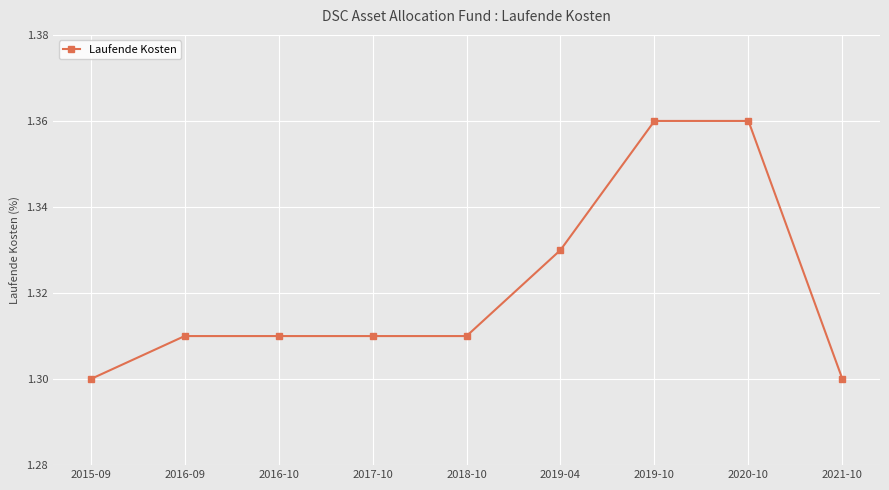

Approximately how many times larger is the value at 2016-09 compared to 2017-10?

1.0